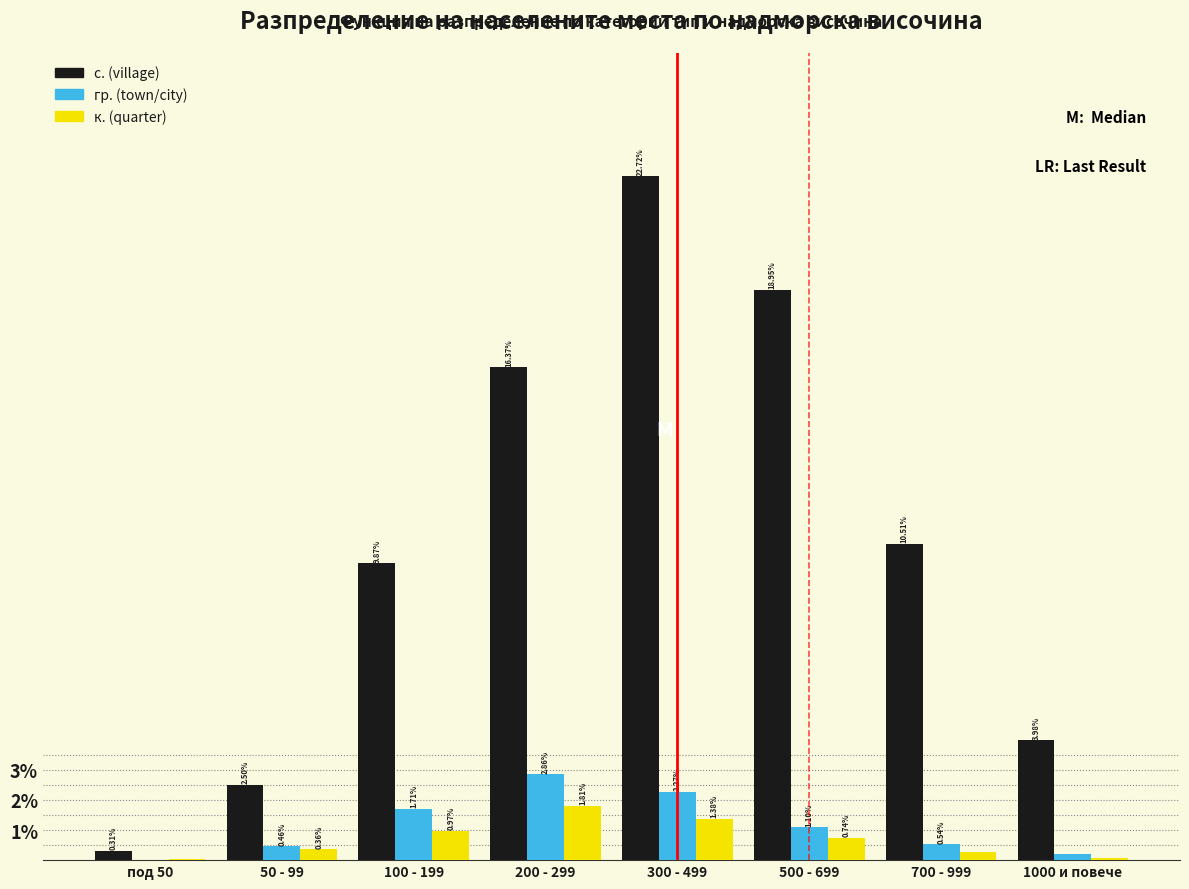

Which series changed the most between 100 - 199 and 700 - 999?

гр. (town/city)